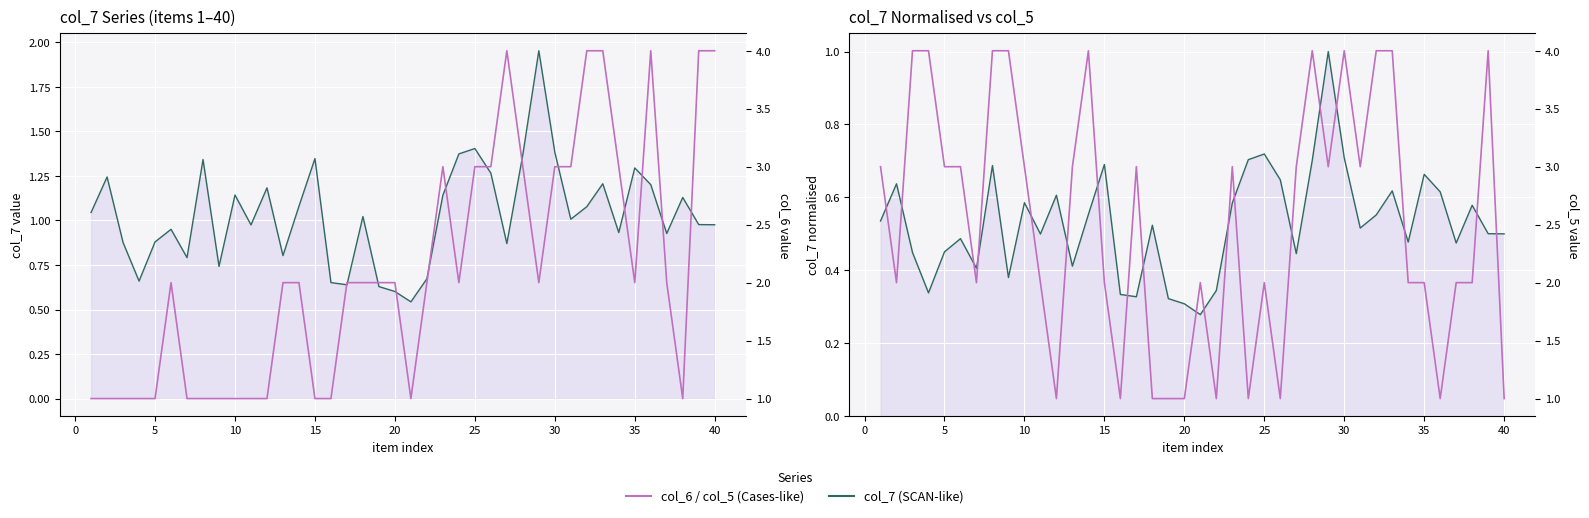

How many interior local peaks does the col_5 (Cases-like) series have?

8